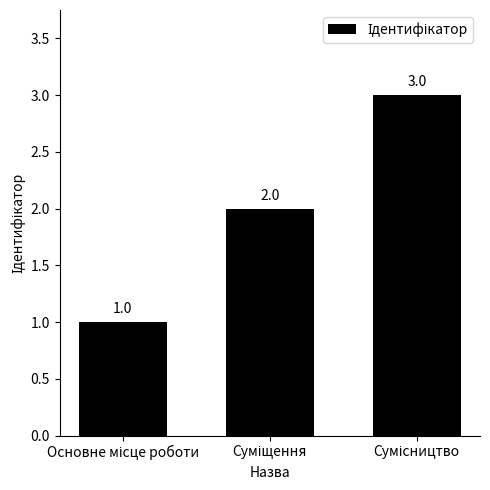

Count the values in the range 1 to 3.

3